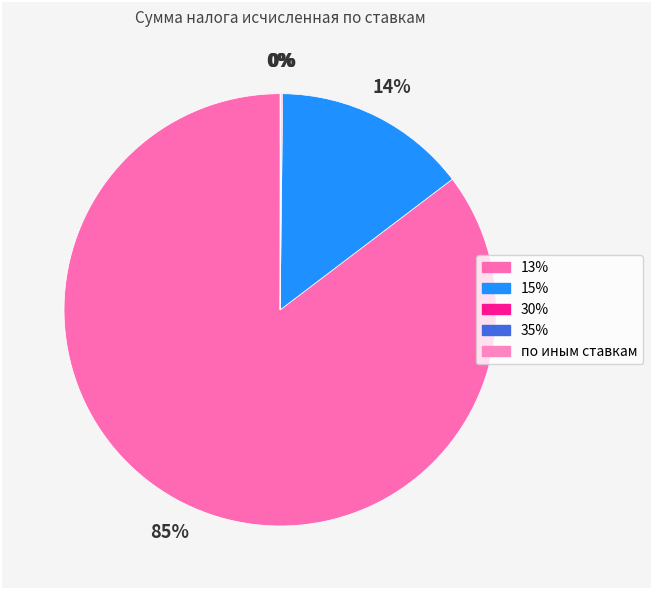

To the nearest percent, what is the difference between the 15% and по иным ставкам slice percentages?

14%